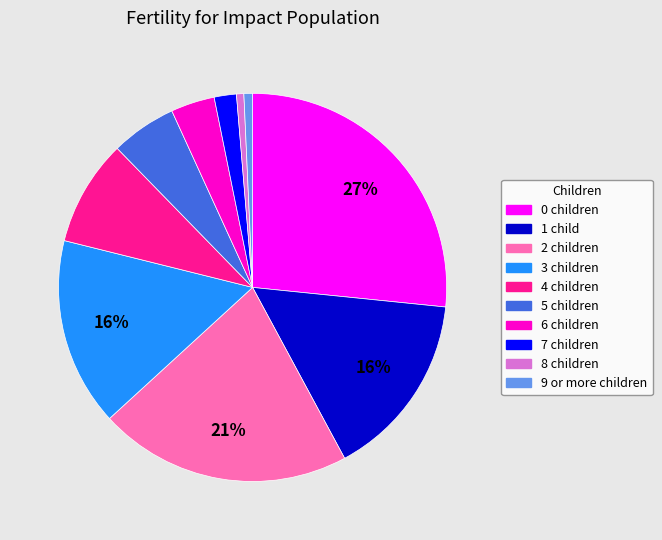

Between 3 children and 9 or more children, which is larger?

3 children